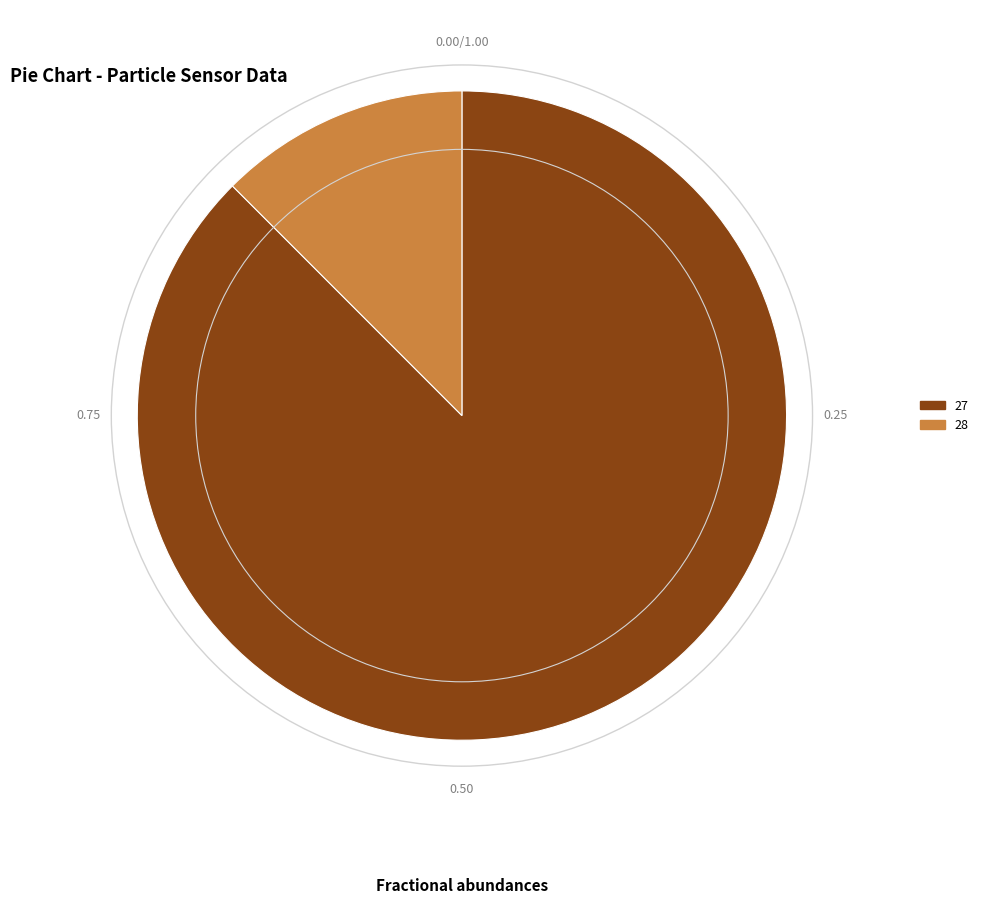

True or false: 27 accounts for 1% of the total.

False